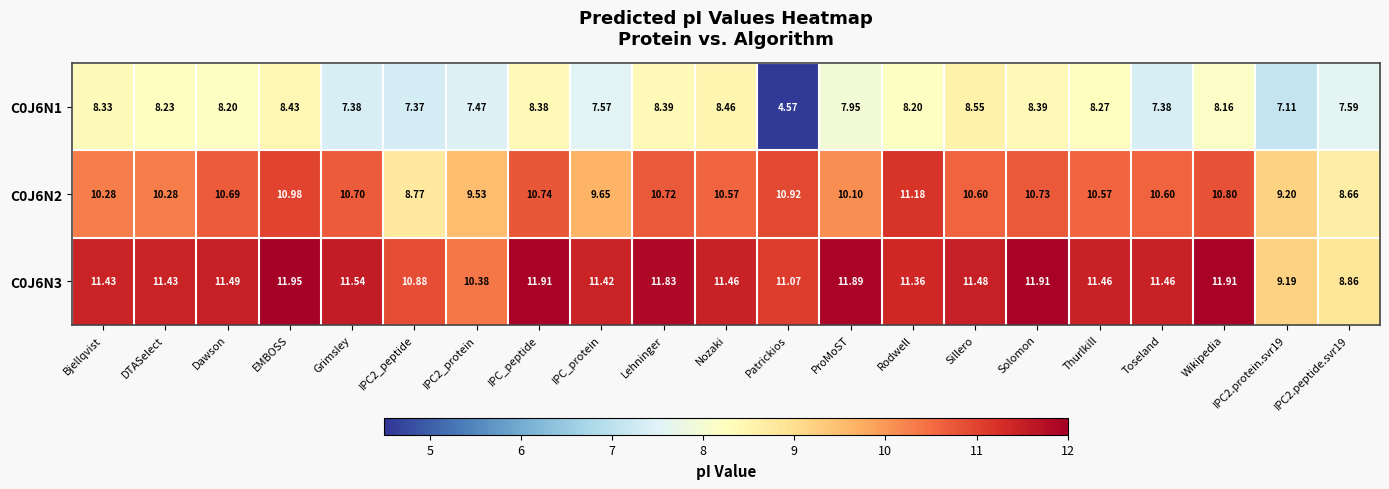

Which label corresponds to the smallest value in the chart?

Patrickios